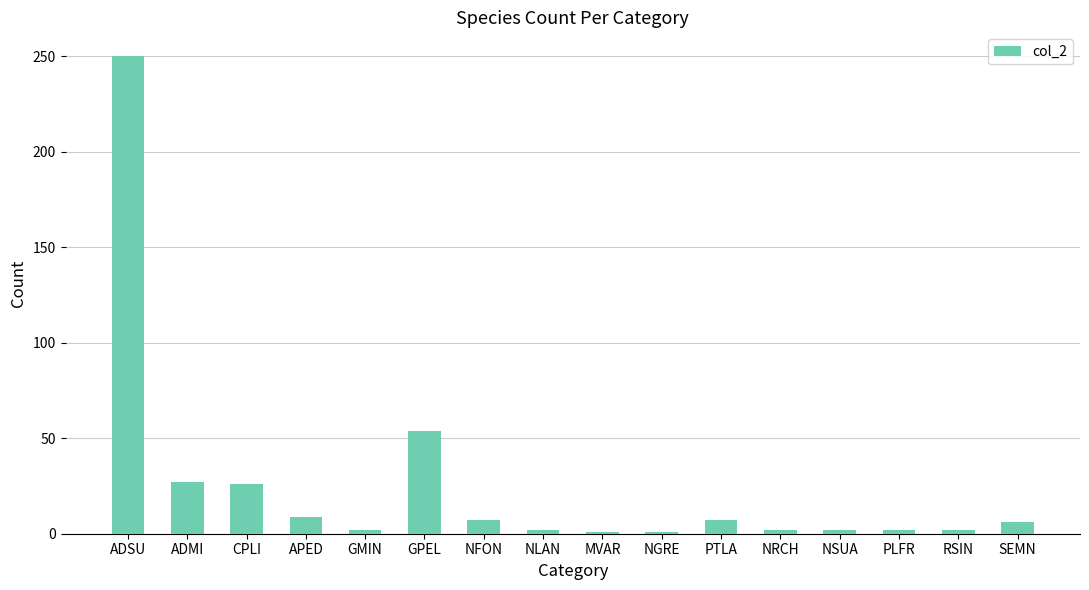

True or false: the data shows 26 at CPLI.

True